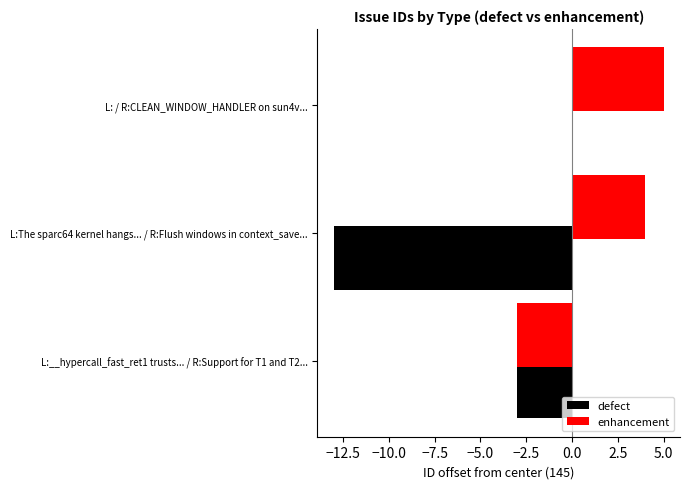

How many categories are shown in the chart?

3